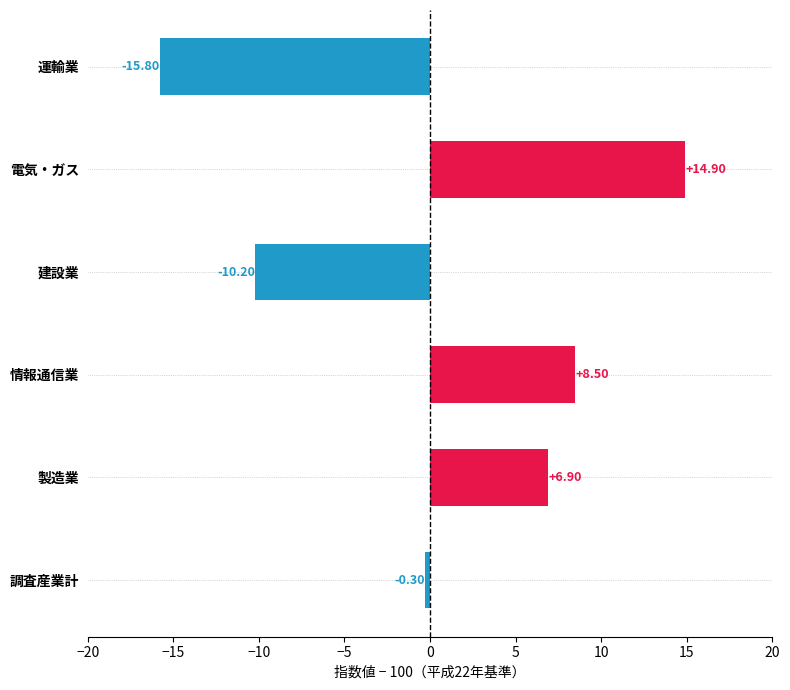

Where is the data nearest to the value 0?

調査産業計